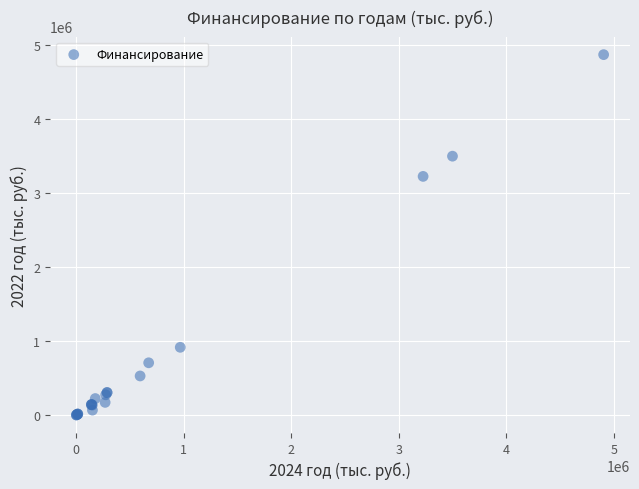

What Y value in the scatter plot is closest to 2436957?

3226932.0